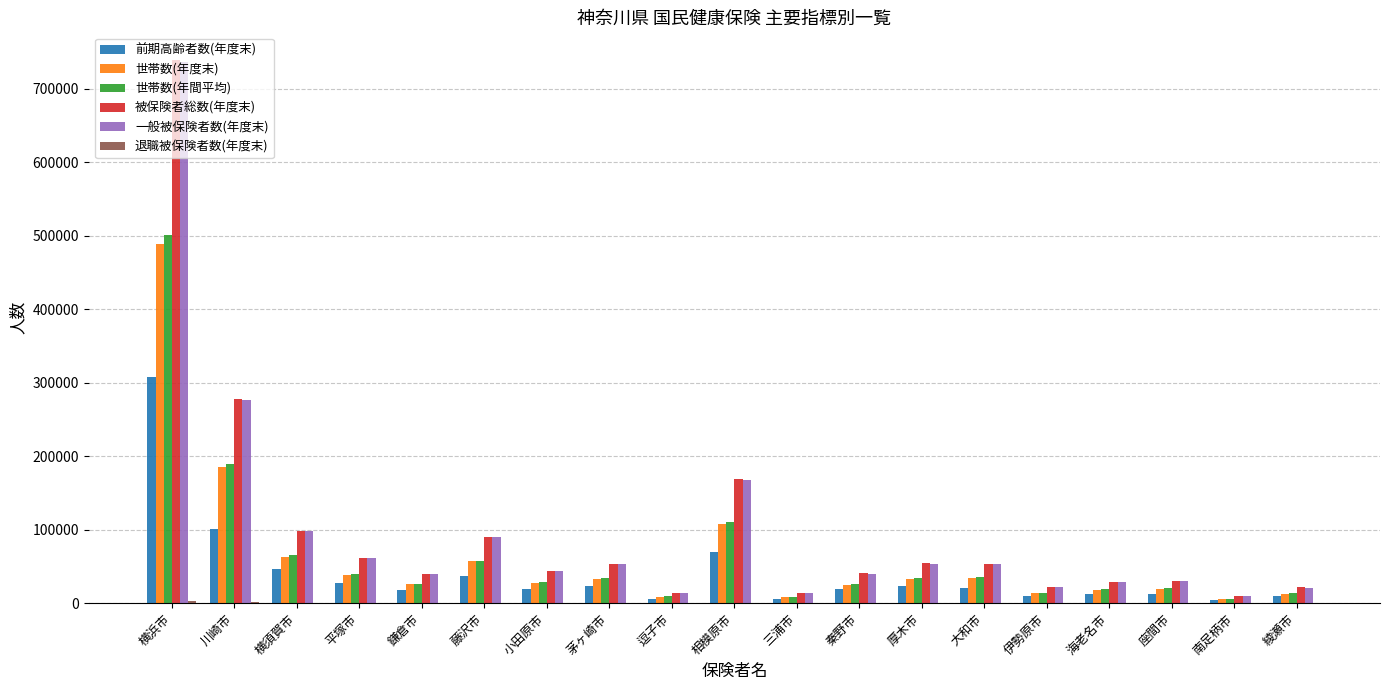

What is the maximum value shown in the chart?

740077